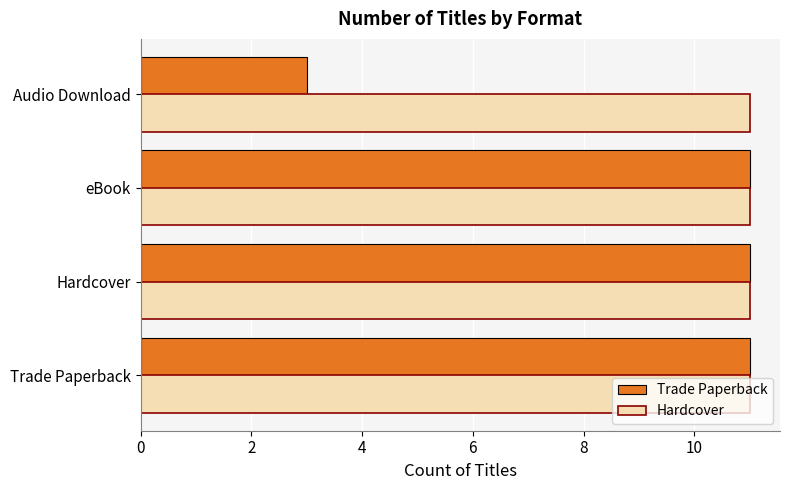

Which series has the largest range (max minus min)?

Trade Paperback